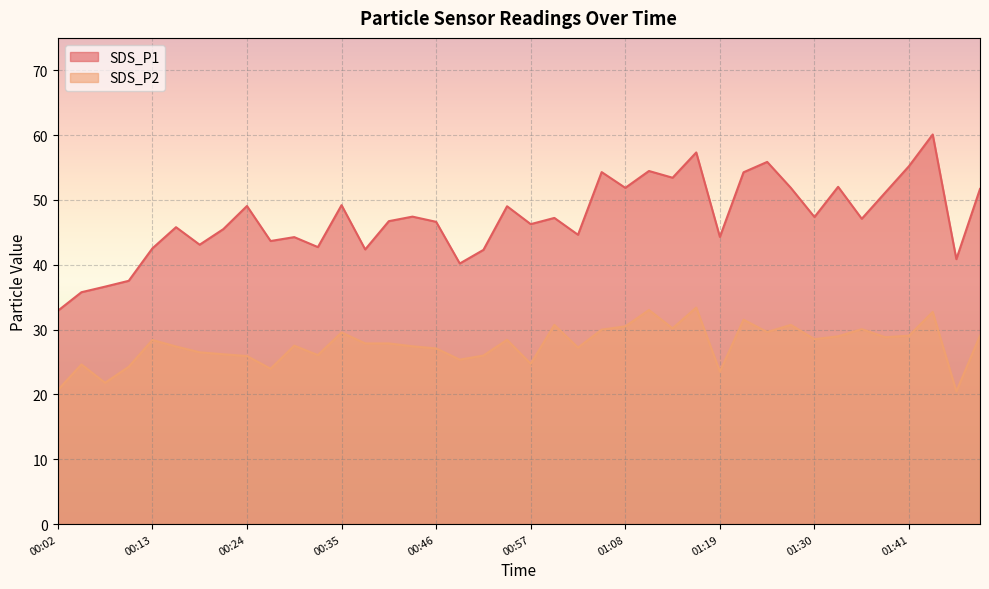

Is the value of SDS_P1 at 01:30 greater than the value of SDS_P2 at 00:10?

Yes